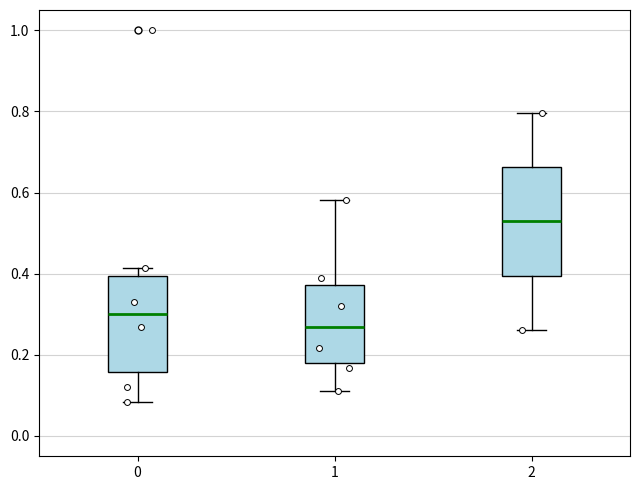

Reading left to right, read every box against the y-axis: the position of its median line, the range the box covers, and the ends of its whiskers. The values are not printed on the chart, so give them approximately, as read against the axis.

0: median 0.30, box 0.16 to 0.40, whiskers 0.08 to 0.42
1: median 0.26, box 0.18 to 0.38, whiskers 0.12 to 0.58
2: median 0.52, box 0.40 to 0.66, whiskers 0.26 to 0.80